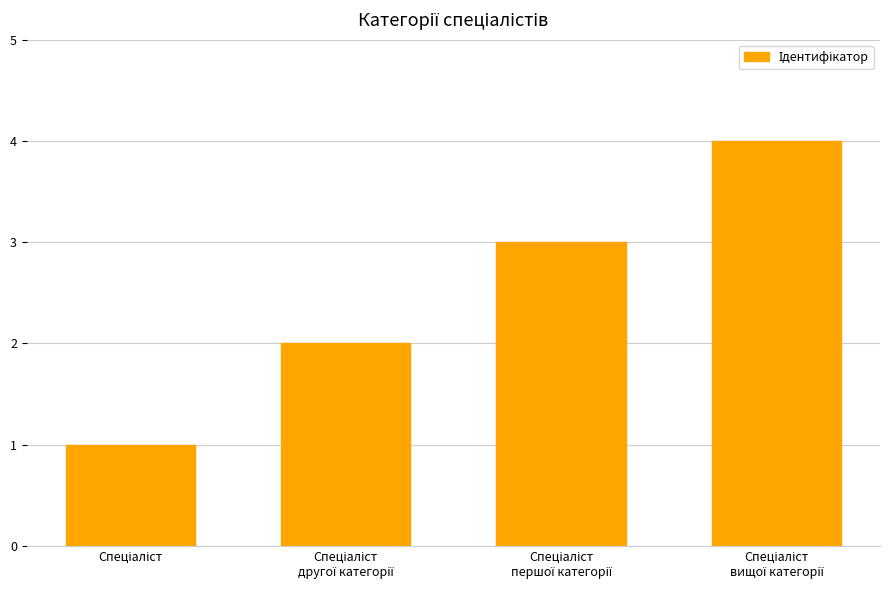

How many data points does each series have?

4